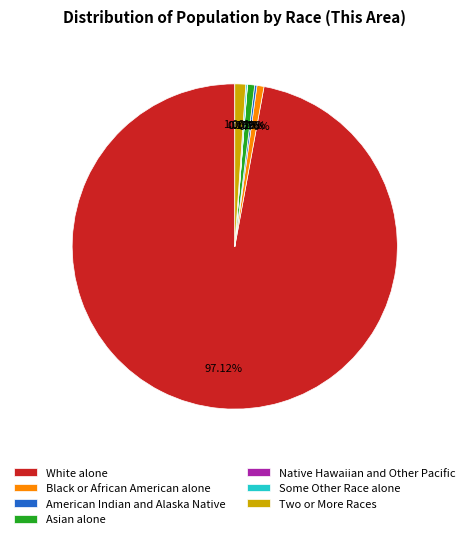

To the nearest percent, what percentage of the pie is White alone?

97%